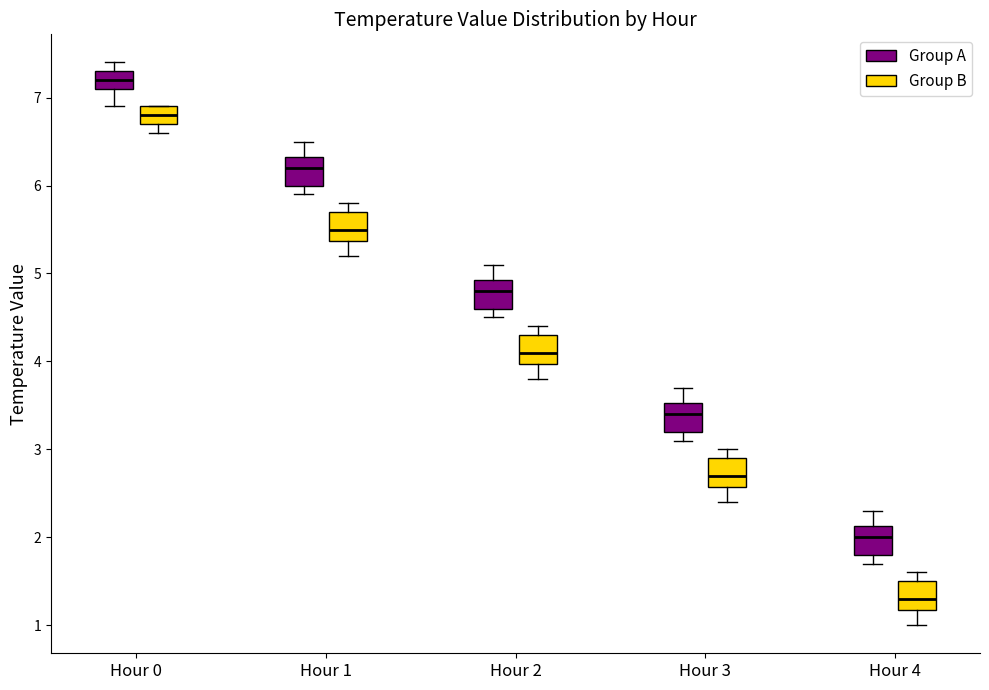

Reading left to right, read every box against the y-axis: the position of its median line, the range the box covers, and the ends of its whiskers. The values are not printed on the chart, so give them approximately, as read against the axis.

Hour 0 (Group A): median 7.2, box 7.1 to 7.3, whiskers 6.9 to 7.4
Hour 0 (Group B): median 6.8, box 6.7 to 6.9, whiskers 6.6 to 6.9
Hour 1 (Group A): median 6.2, box 6.0 to 6.3, whiskers 5.9 to 6.5
Hour 1 (Group B): median 5.5, box 5.4 to 5.7, whiskers 5.2 to 5.8
Hour 2 (Group A): median 4.8, box 4.6 to 4.9, whiskers 4.5 to 5.1
Hour 2 (Group B): median 4.1, box 4.0 to 4.3, whiskers 3.8 to 4.4
Hour 3 (Group A): median 3.4, box 3.2 to 3.5, whiskers 3.1 to 3.7
Hour 3 (Group B): median 2.7, box 2.6 to 2.9, whiskers 2.4 to 3.0
Hour 4 (Group A): median 2.0, box 1.8 to 2.1, whiskers 1.7 to 2.3
Hour 4 (Group B): median 1.3, box 1.2 to 1.5, whiskers 1.0 to 1.6